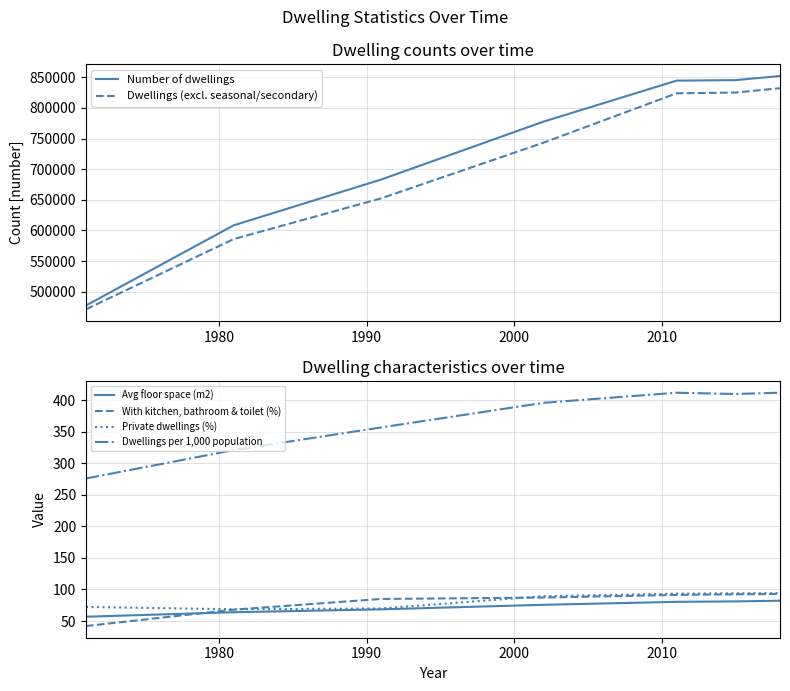

How many times do Avg floor space (m2) and With kitchen, bathroom & toilet (%) cross each other?

1